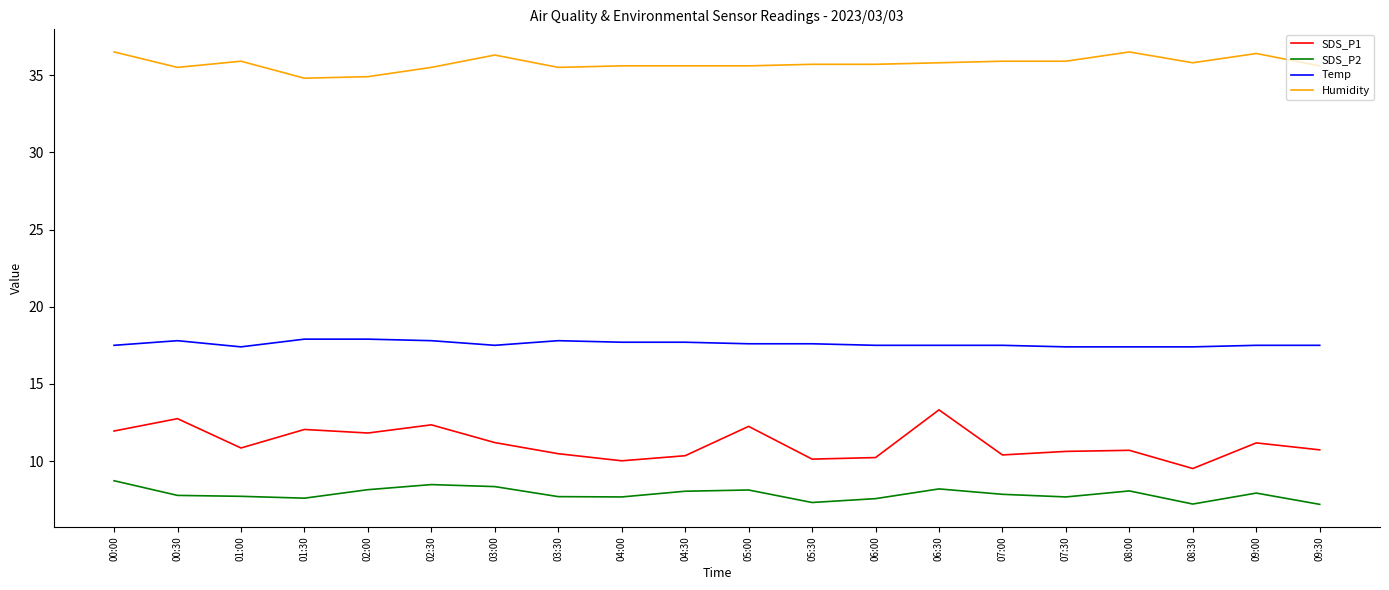

What is the total value across all series at 09:30?

71.0